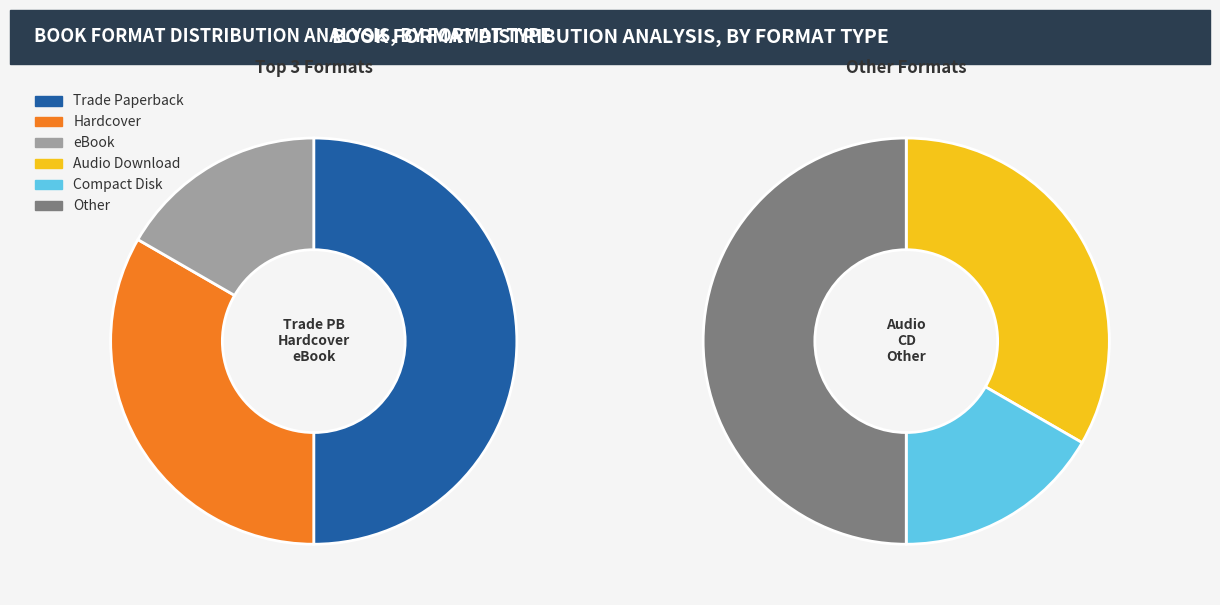

Does any single category account for the majority?

No